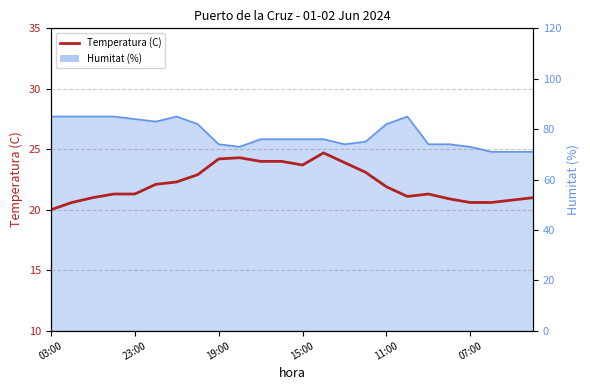

How many categories are shown in the chart?

24